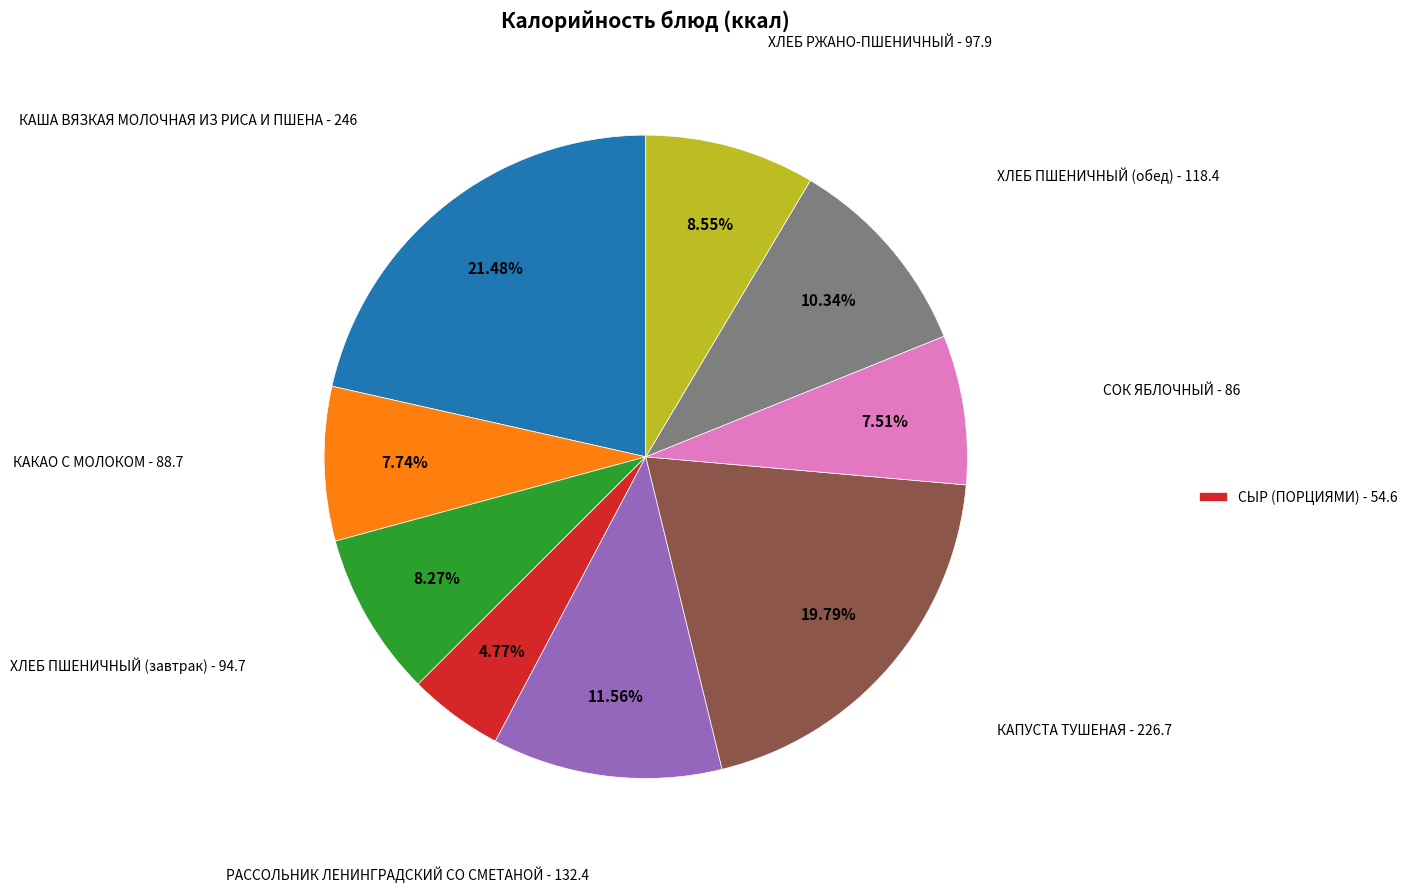

Is there any slice that represents more than half of the pie?

No